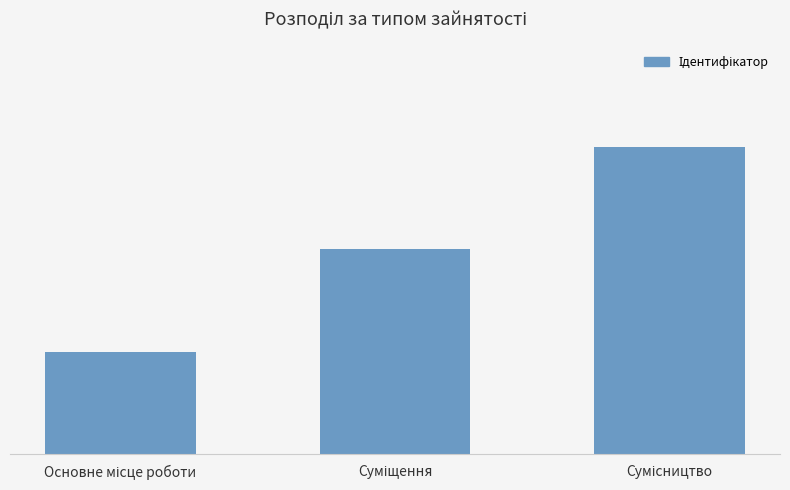

What is the label of the 2nd bar from the left?

Суміщення